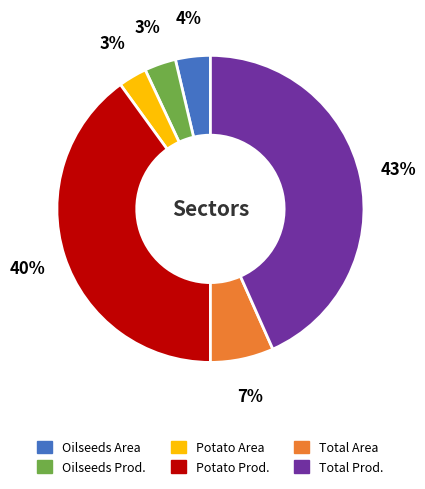

To the nearest percent, what is the average slice percentage?

17%